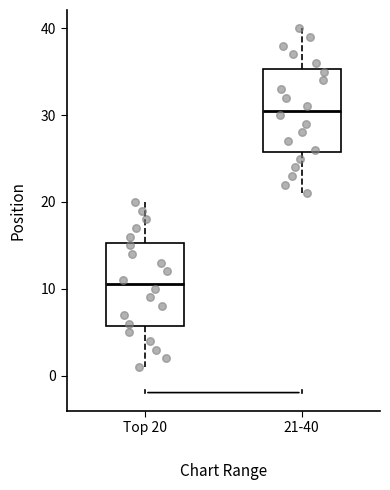

Reading left to right, read every box against the y-axis: the position of its median line, the range the box covers, and the ends of its whiskers. The values are not printed on the chart, so give them approximately, as read against the axis.

Top 20: median 11, box 6 to 15, whiskers 1 to 20
21-40: median 31, box 26 to 35, whiskers 21 to 40